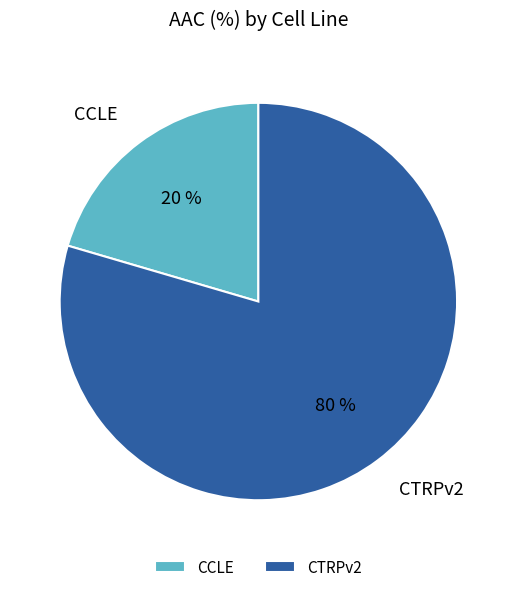

Is there any slice that represents more than half of the pie?

Yes